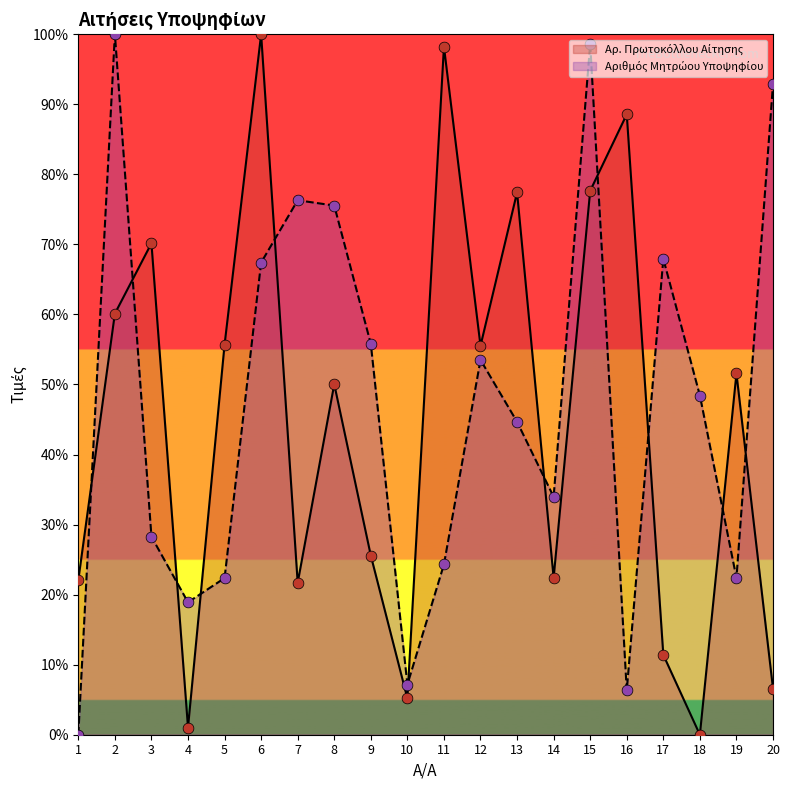

Is the value of Αρ. Πρωτοκόλλου Αίτησης (normalized) at 19 greater than the value of Αριθμός Μητρώου Υποψηφίου at 16?

Yes